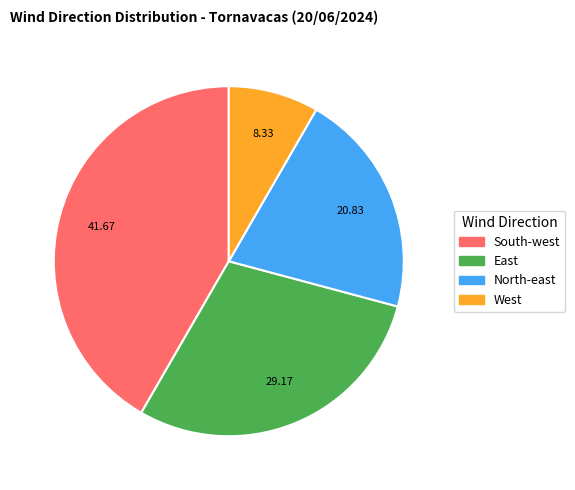

Count the number of slices in the pie.

4